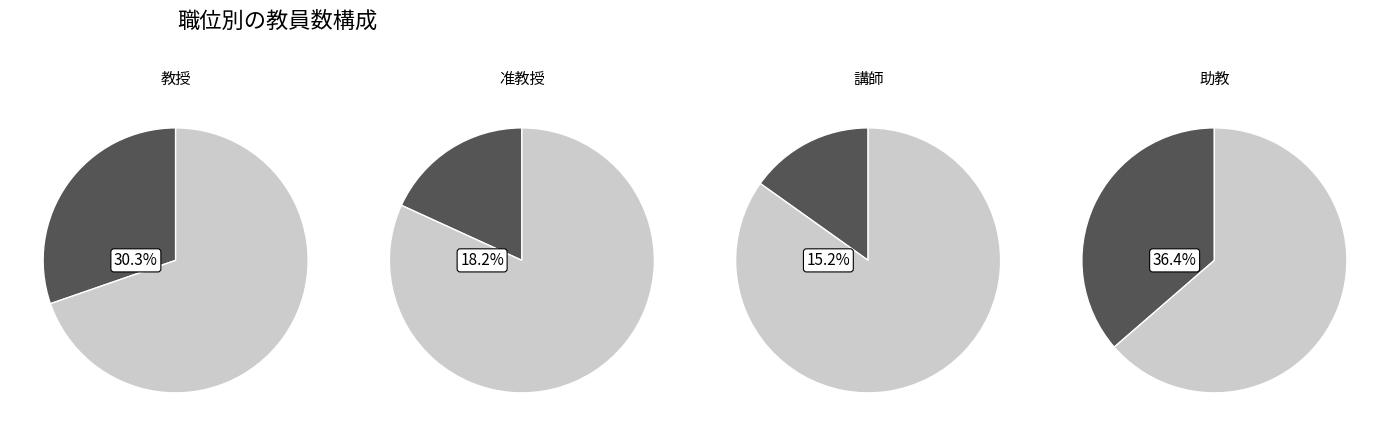

What is the largest slice in the pie chart?

助教